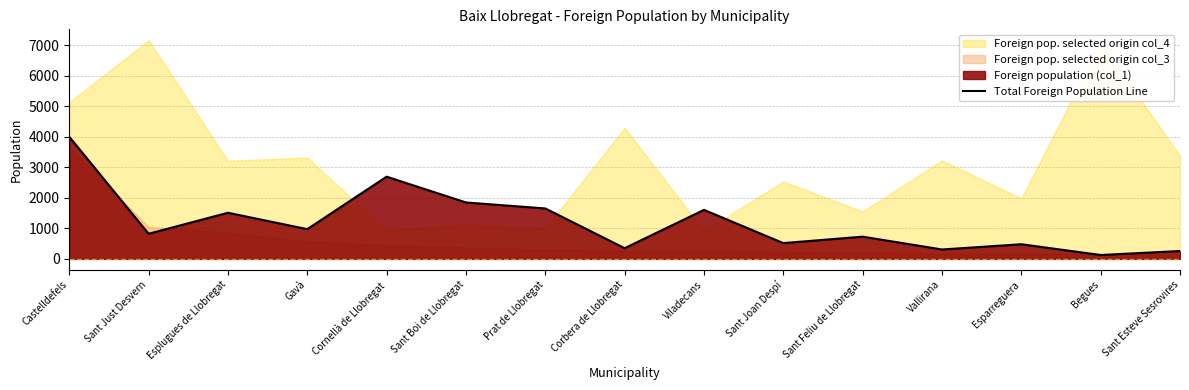

What is the change in value from Gavà to Sant Esteve Sesrovires?

-716